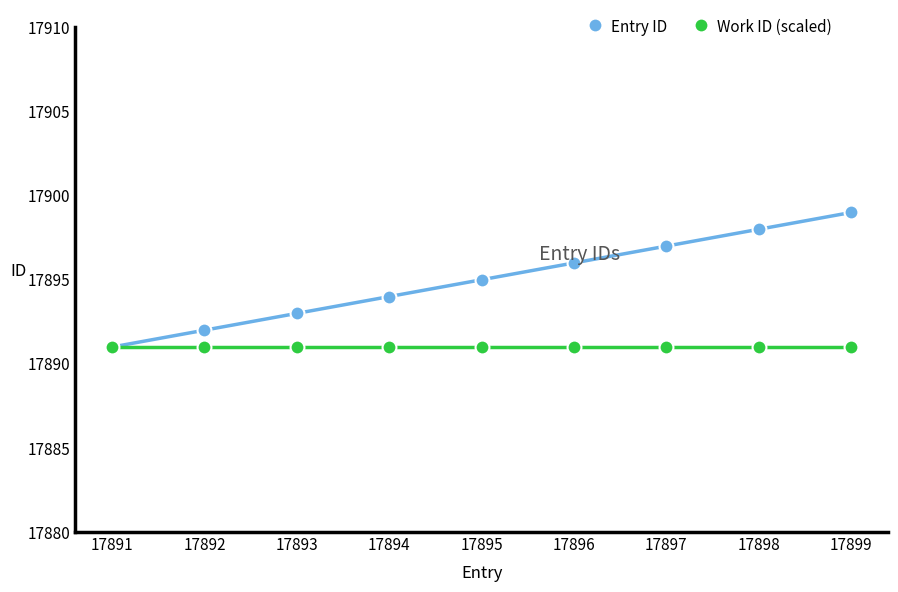

What is the value of the Entry ID point at the 6th from the left?

17896